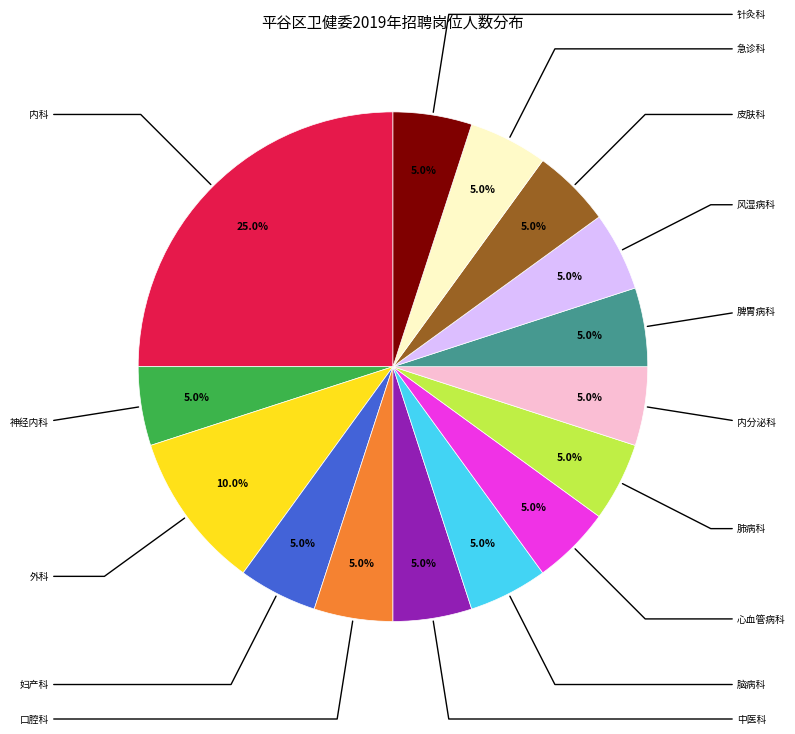

Does any single category account for the majority?

No